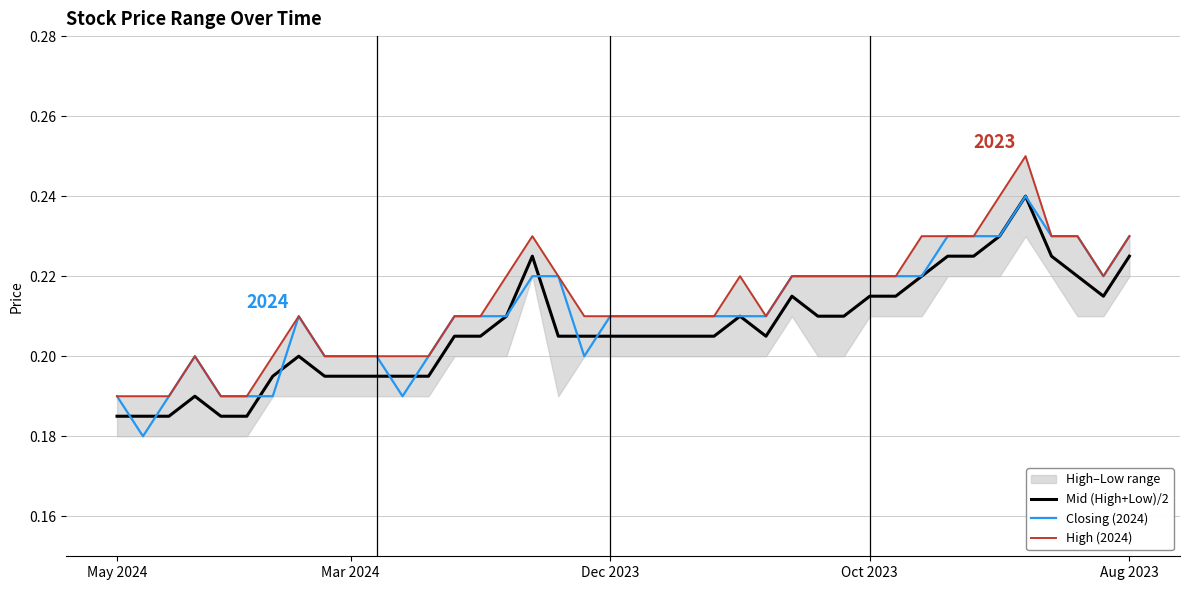

At how many categories does at least one series exceed 0?

40